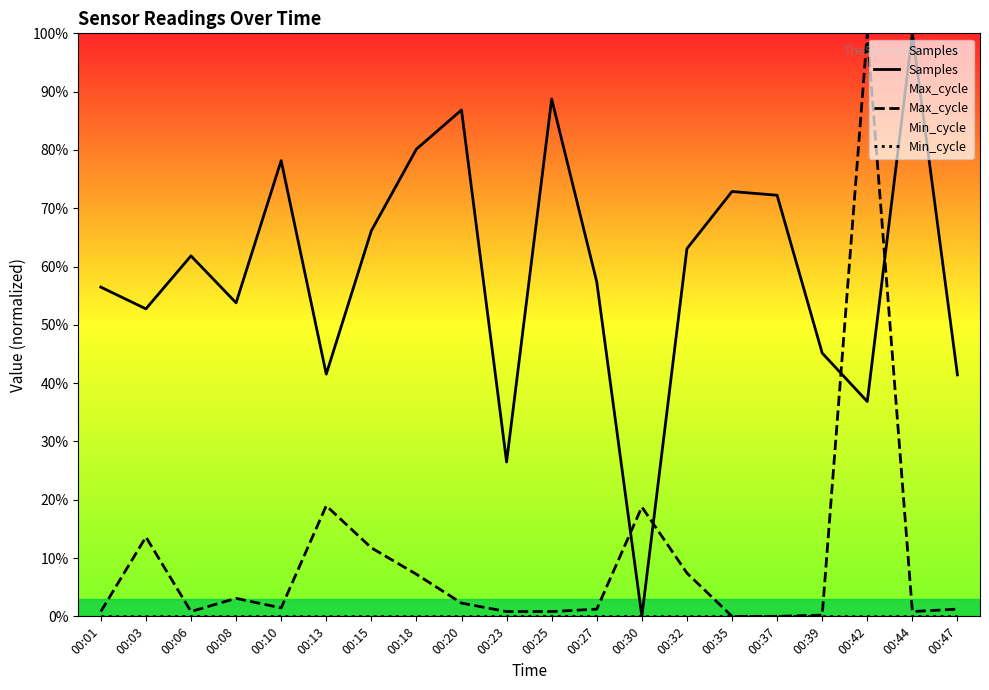

True or false: Max_cycle and Min_cycle cross at least once.

False